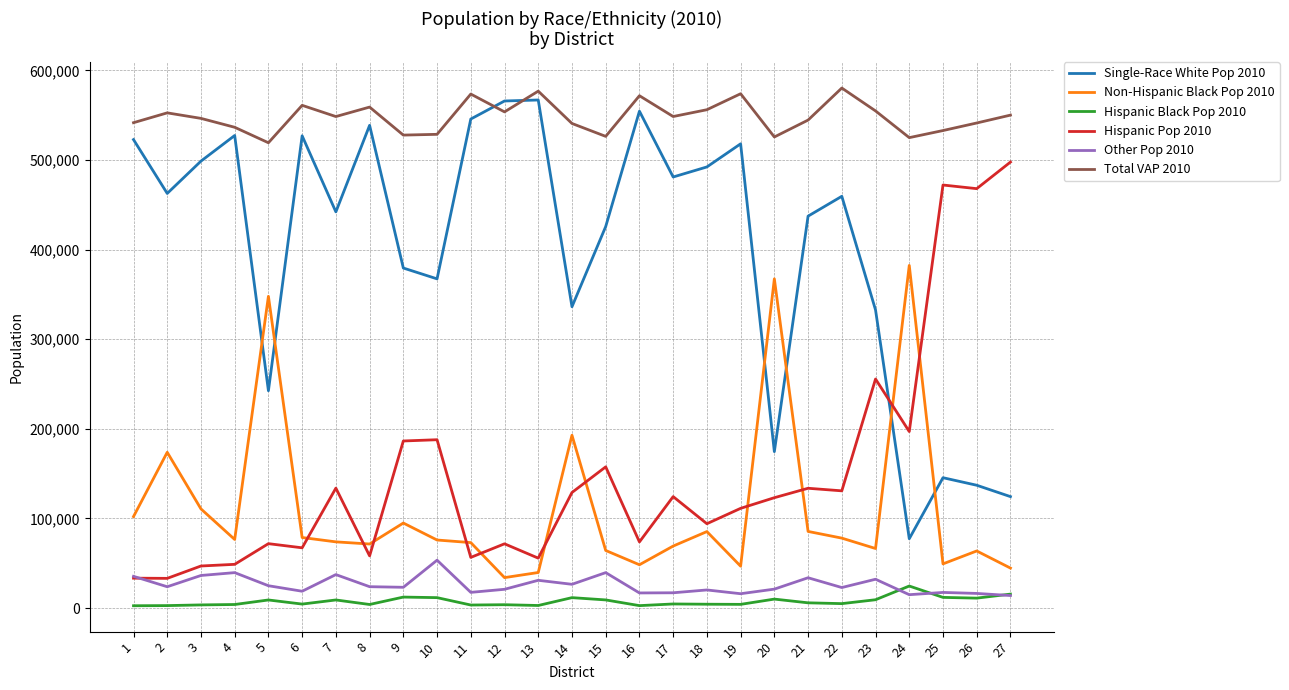

How many categories are shown in the chart?

27